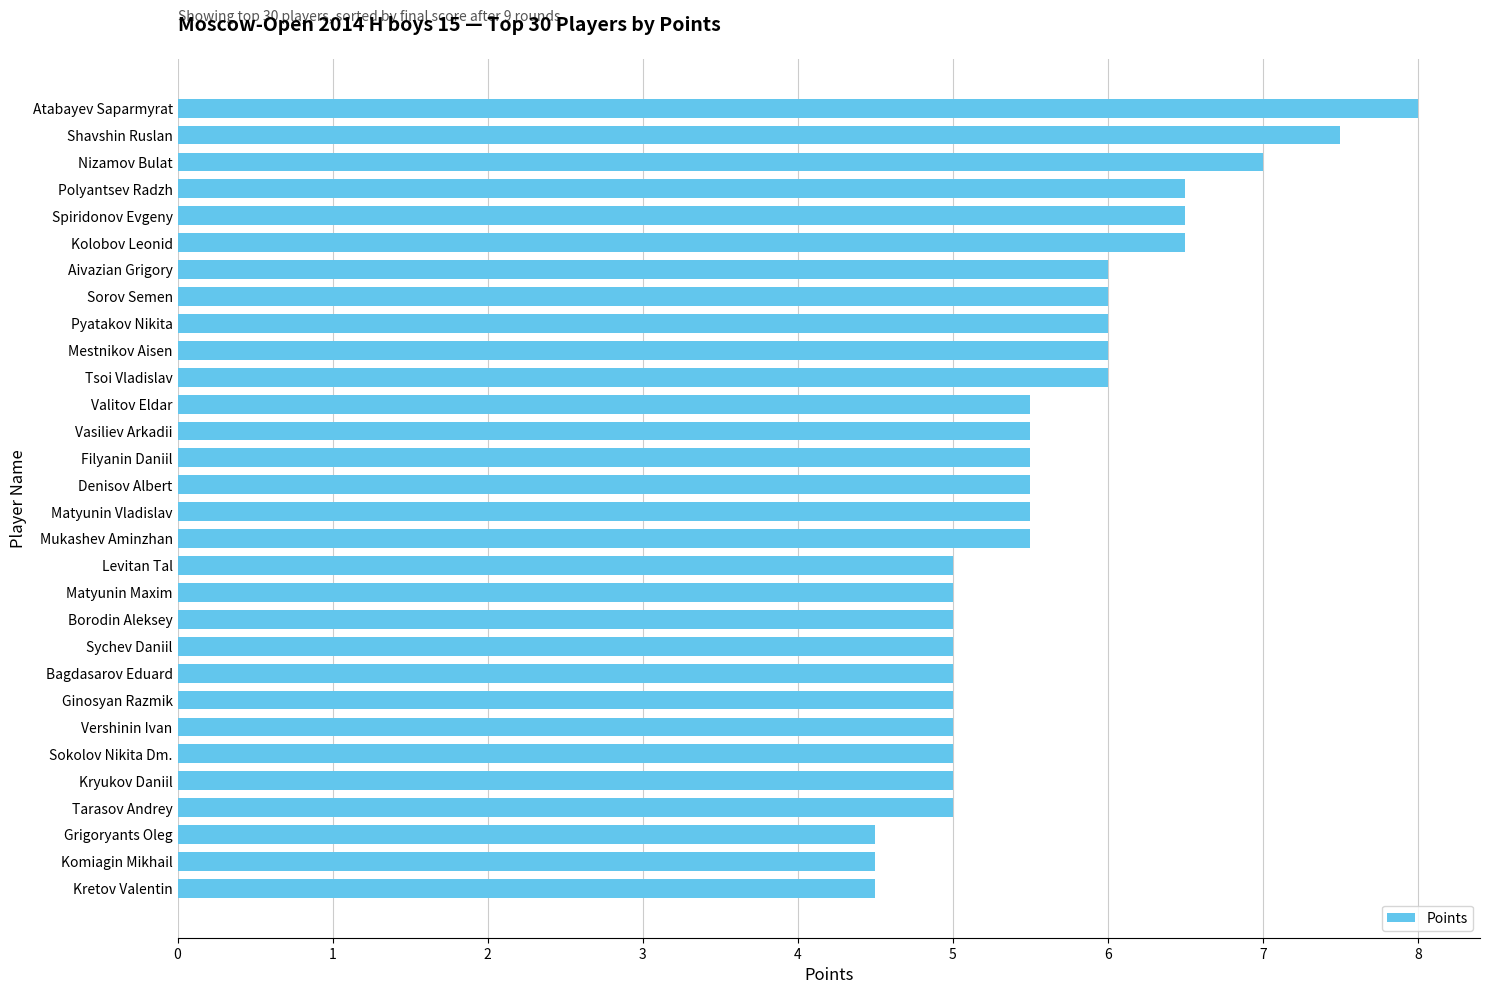

What is the average value?

5.6